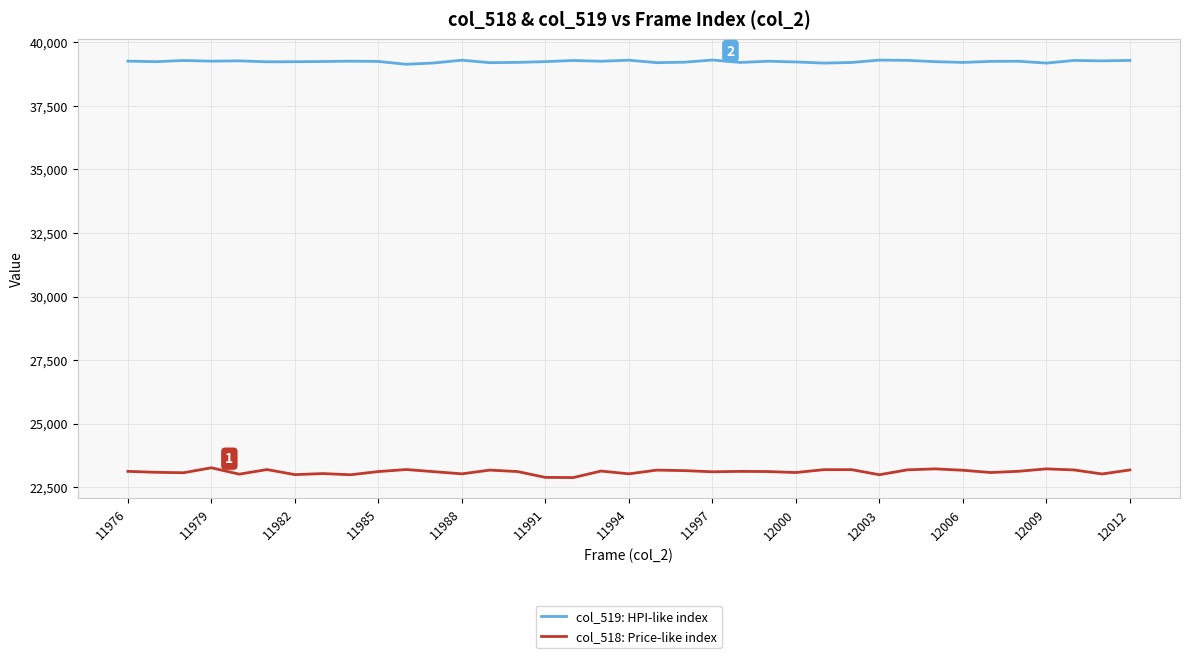

Which series has the widest spread of values?

col_518: Price-like index